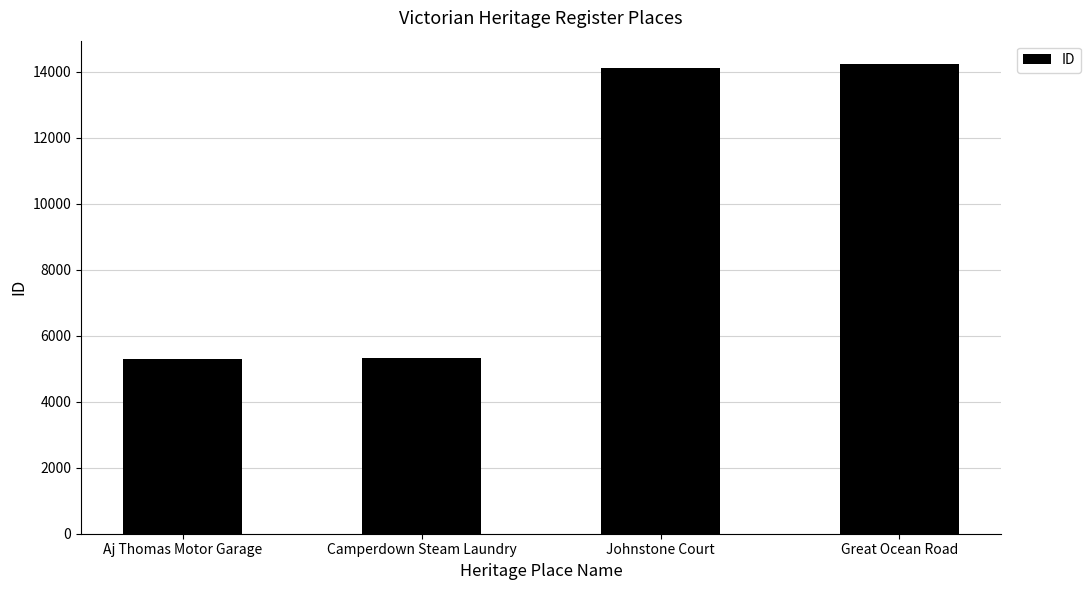

At which label is the value closest to 9762?

Johnstone Court